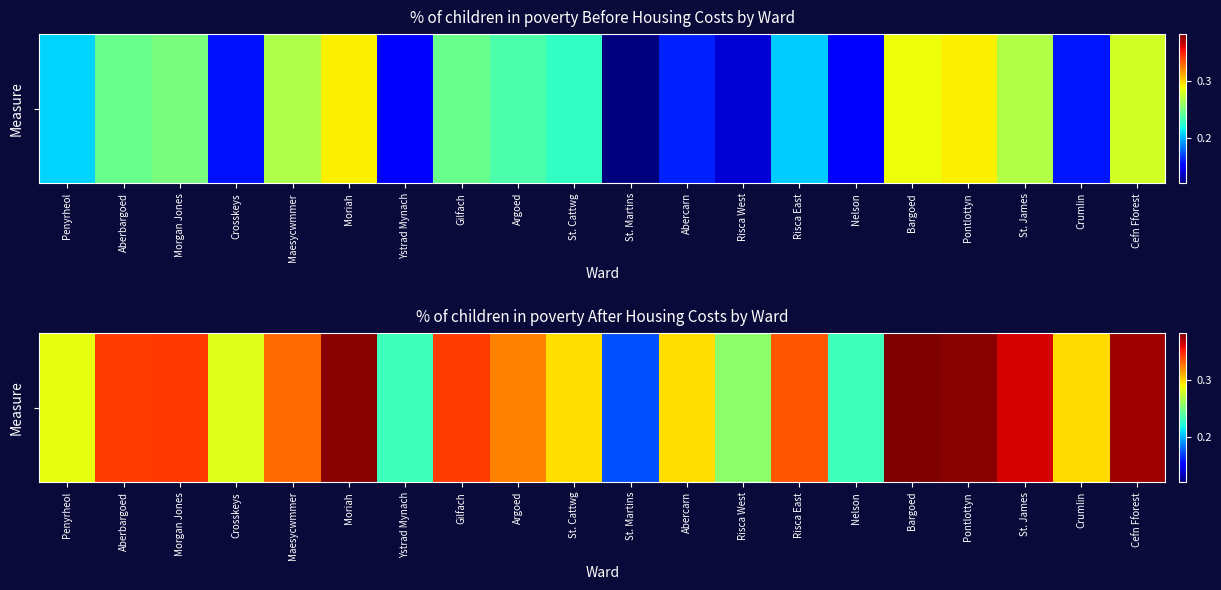

Reading right to left, what are all the values shown in this chart?

Cefn Fforest=0.4	Crumlin=0.3	St. James=0.4	Pontlottyn=0.4	Bargoed=0.4	Nelson=0.2	Risca East=0.3	Risca West=0.3	Abercarn=0.3	St. Martins=0.2	St. Cattwg=0.3	Argoed=0.3	Gilfach=0.3	Ystrad Mynach=0.2	Moriah=0.4	Maesycwmmer=0.3	Crosskeys=0.3	Morgan Jones=0.3	Aberbargoed=0.3	Penyrheol=0.3